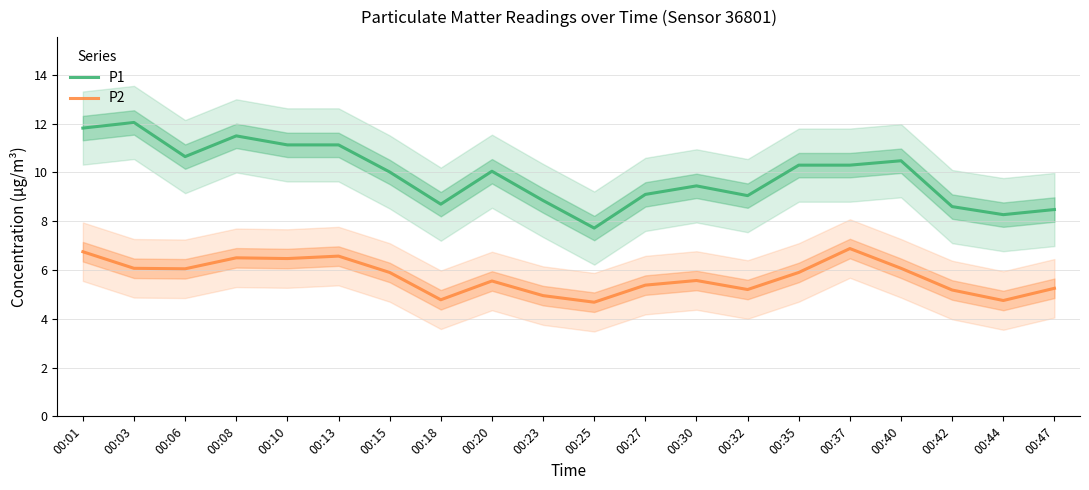

Read the P1 value at 00:10.

11.1